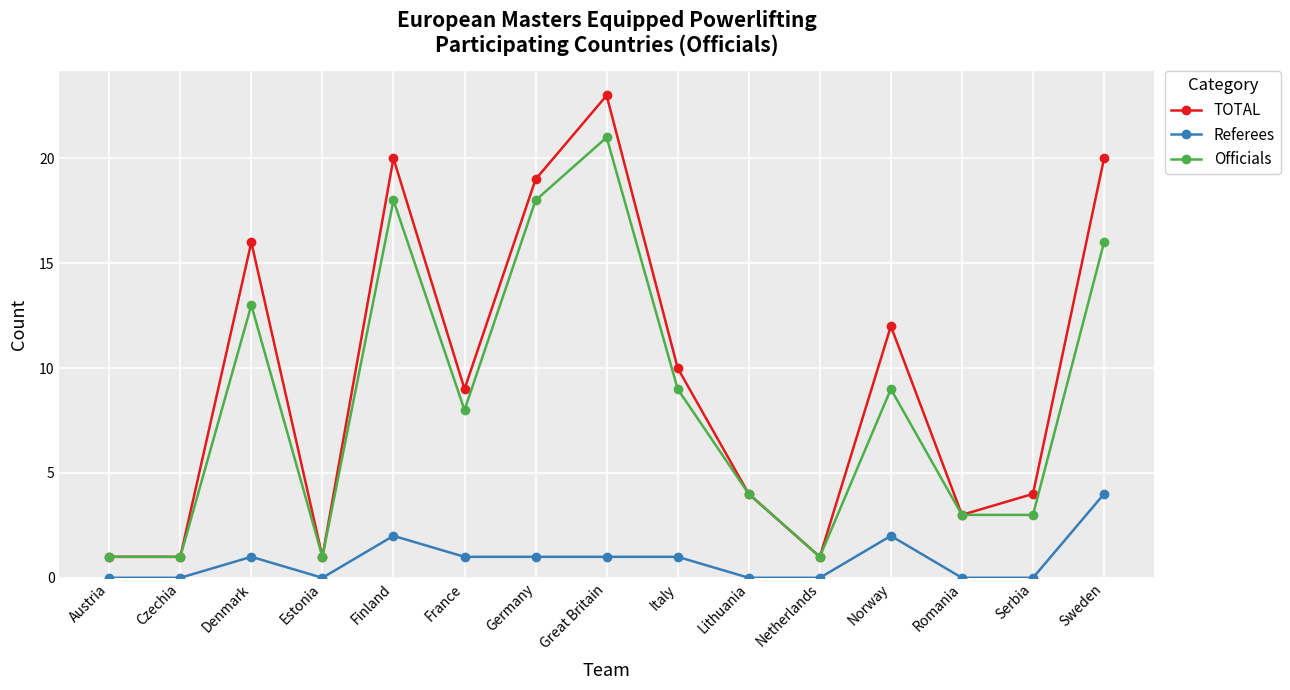

True or false: Officials has a value of 10 at Great Britain.

False